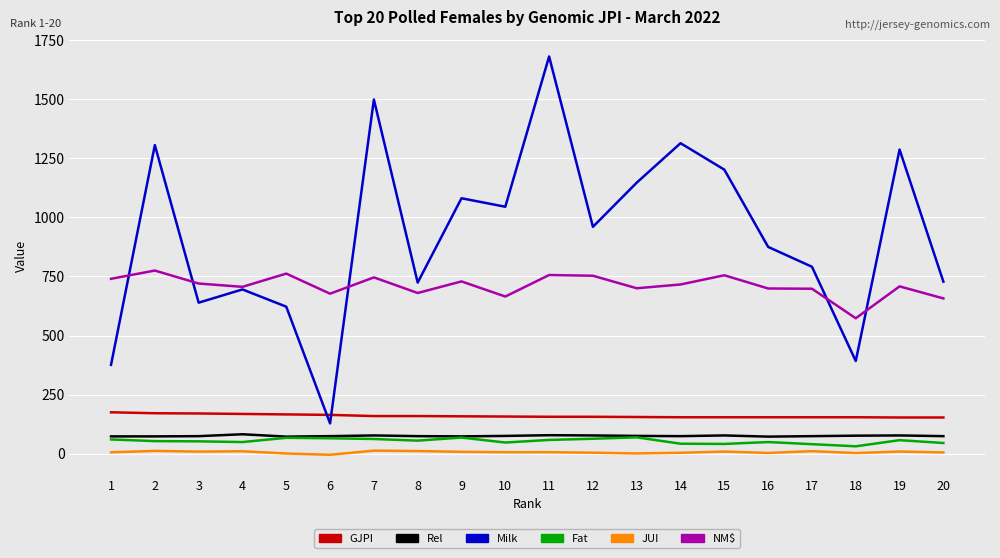

Where does the GJPI series first go above 157?

1